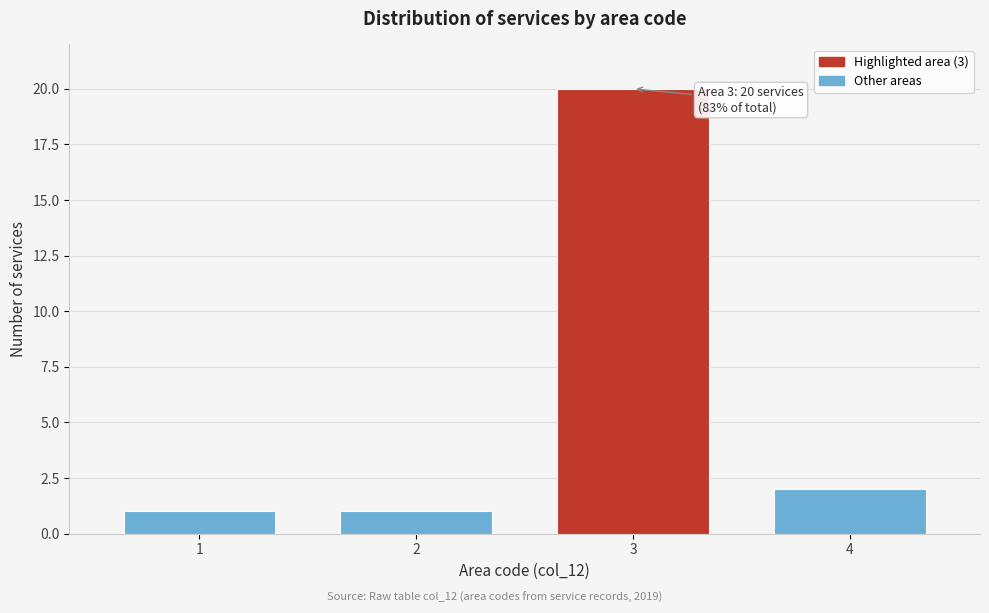

Reading right to left, transcribe all the data shown in this chart.

4=2	3=20	2=1	1=1